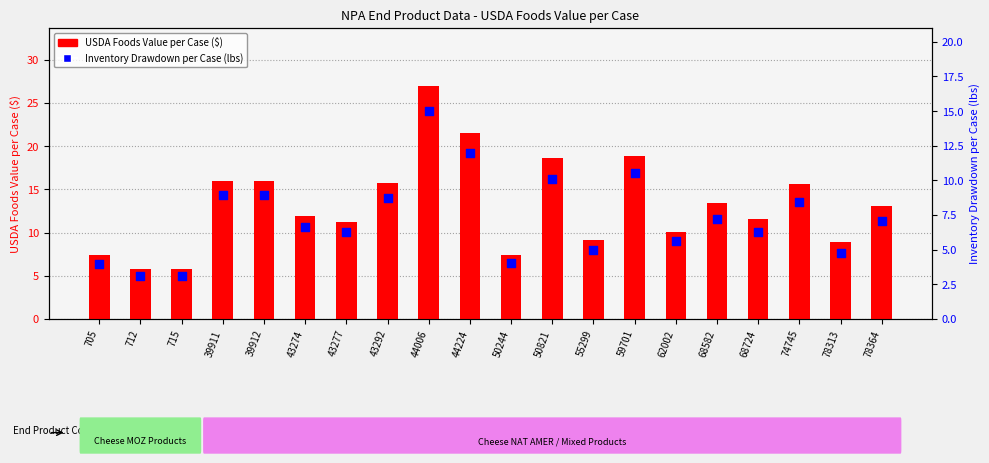

Which series has the largest total across all categories?

USDA Foods Value per Case